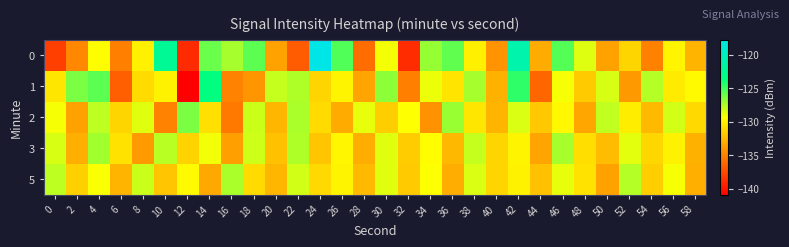

At which category is the sum across all series the highest?

42